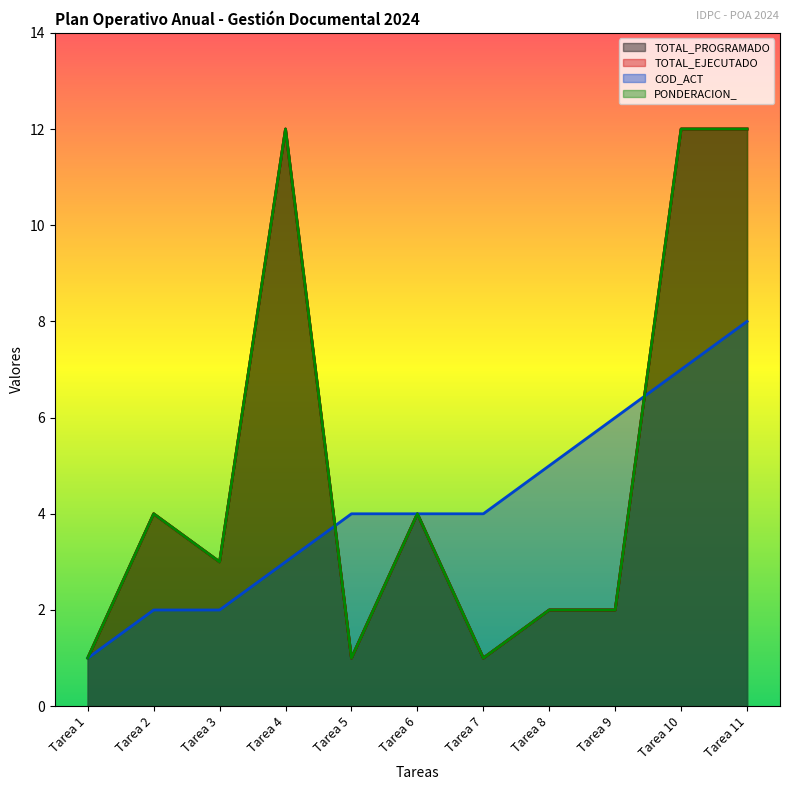

Rank the series at Tarea 7 from lowest to highest value.

TOTAL_PROGRAMADO, TOTAL_EJECUTADO, PONDERACION_, COD_ACT